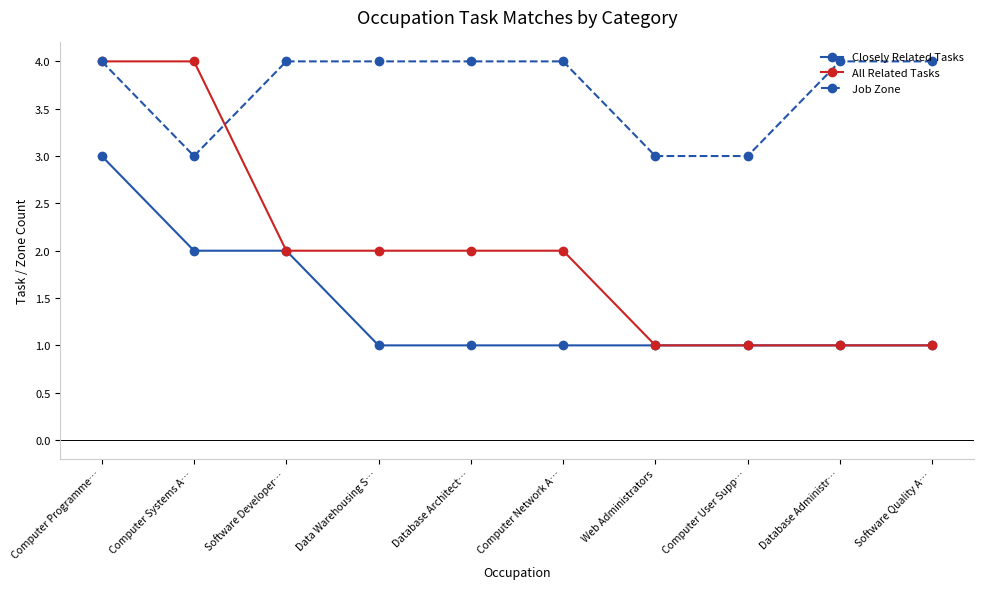

Read the Job Zone value at Computer Network A….

4